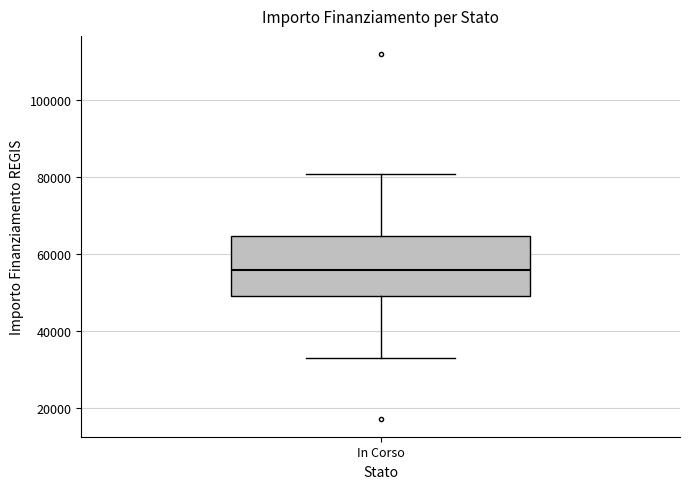

Transcribe this box plot: give where the median line is, the range the box spans, and where the two whiskers end, as read against the y-axis. The values are not printed on the chart, so give them approximately, as read against the axis.

median 56000, box 50000 to 64000, whiskers 32000 to 80000